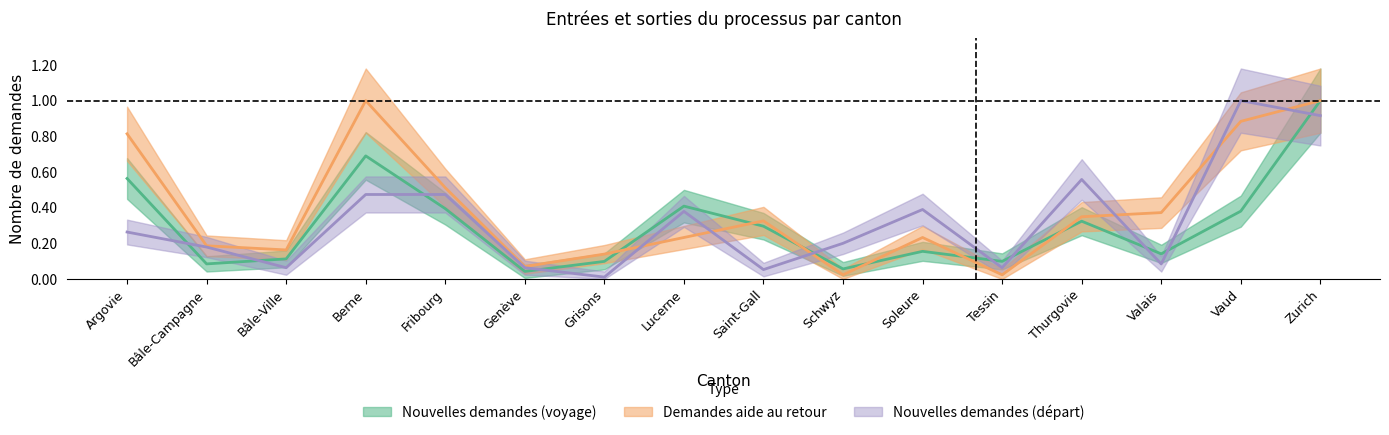

Which series has the largest total across all categories?

Demandes aide au retour